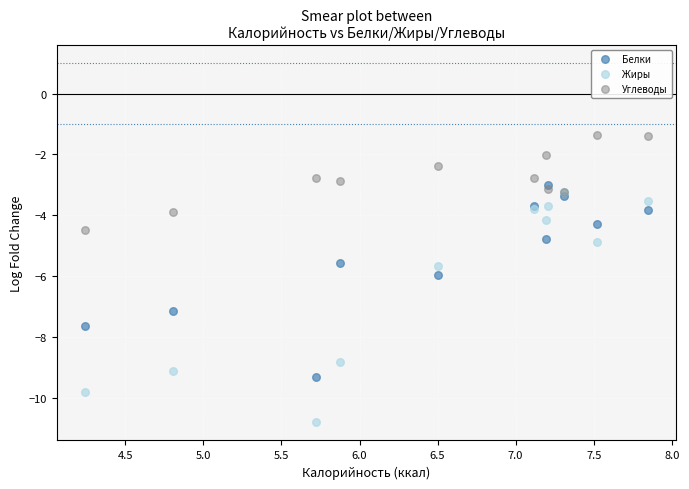

In the Жиры series, what Y value is closest to -7?

-5.7